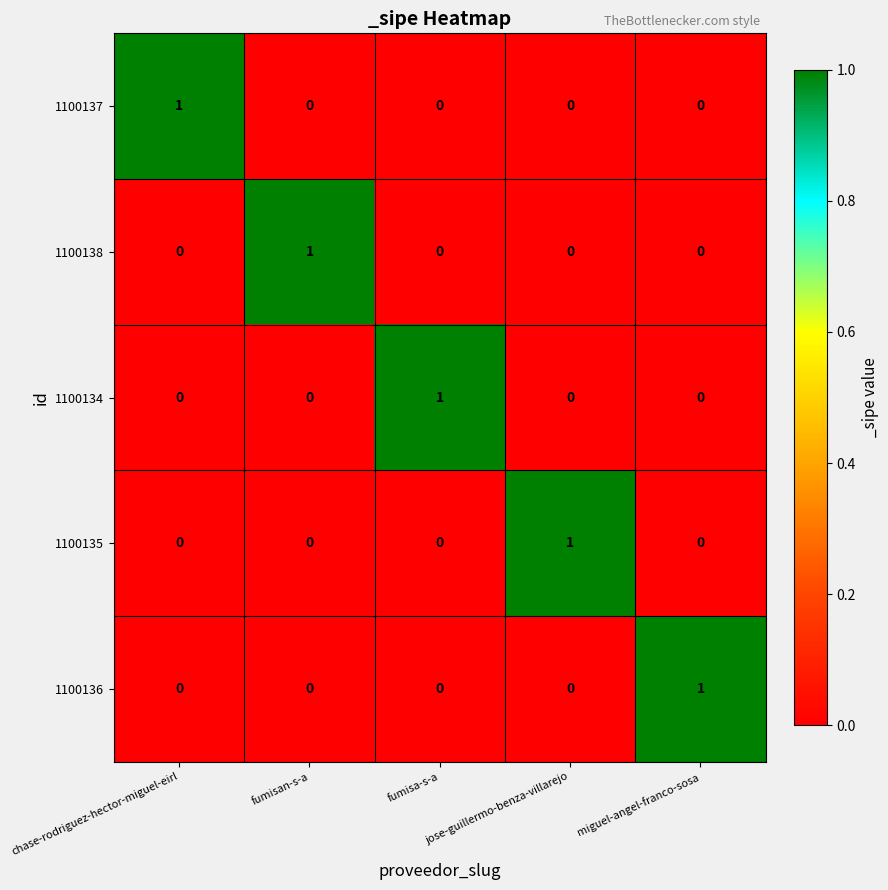

Count the 1100136 values in the range 0 to 1.

5